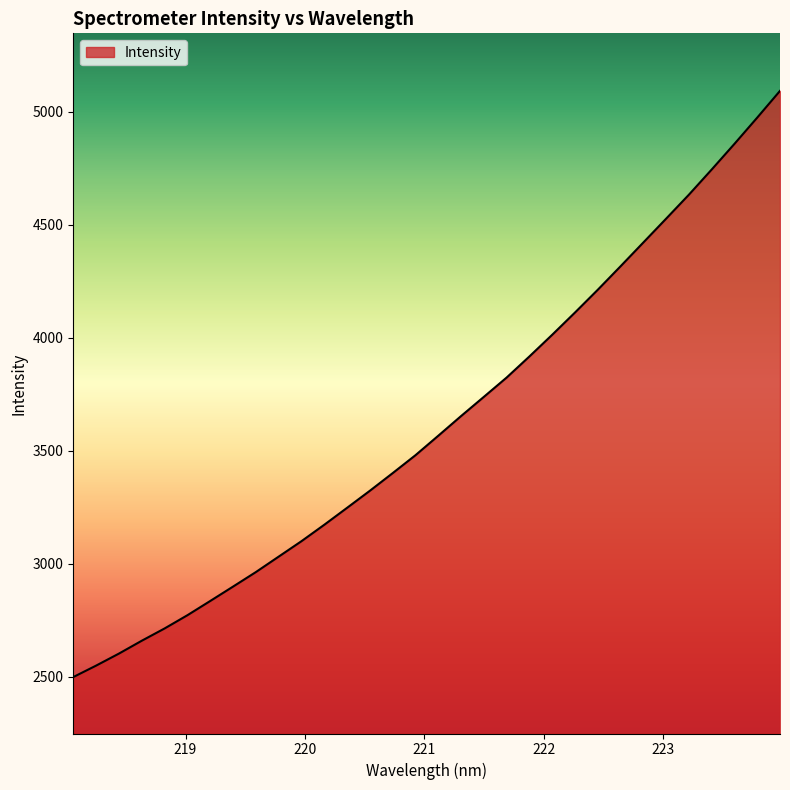

How many series are shown in this chart?

1